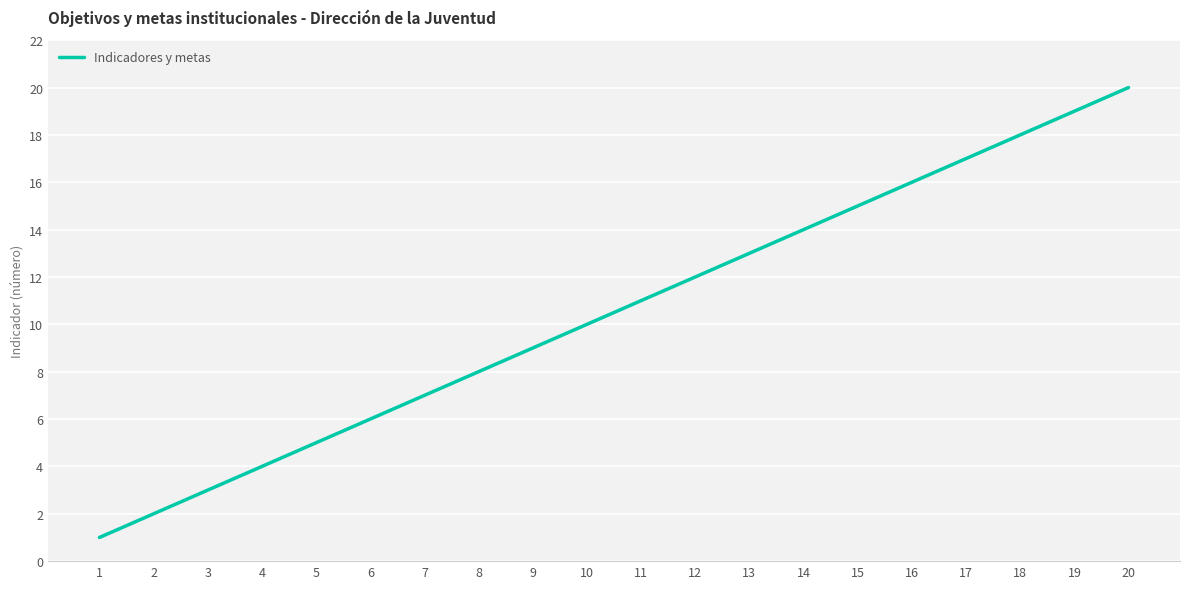

List the labels in order of value, largest first.

20, 19, 18, 17, 16, 15, 14, 13, 12, 11, 10, 9, 8, 7, 6, 5, 4, 3, 2, 1